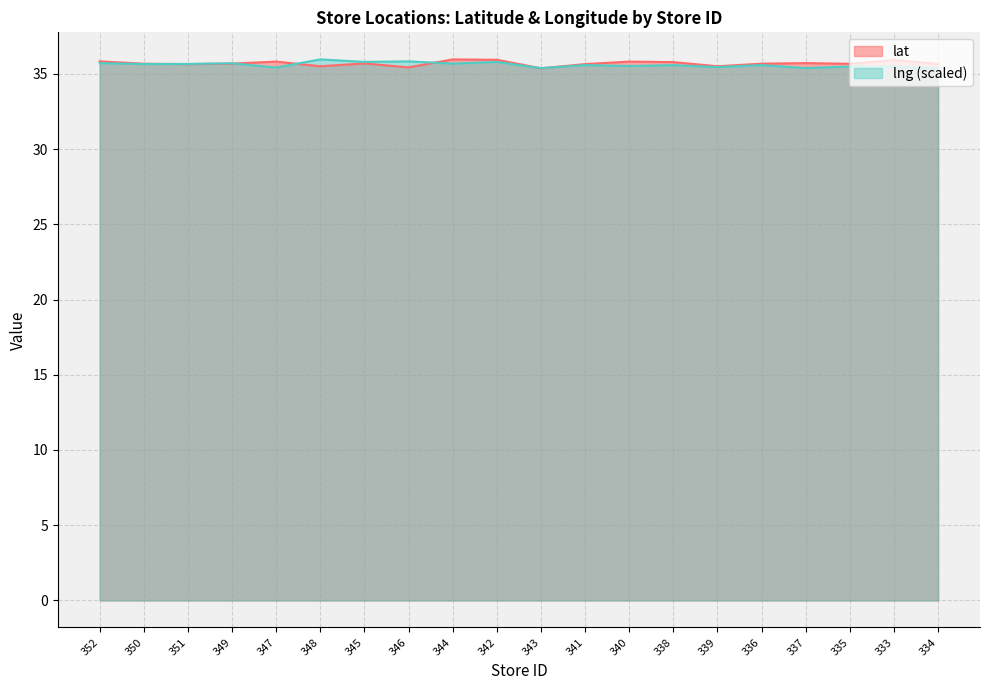

Reading right to left, extract all data points from this chart.

lat: 35.7	35.9	35.7	35.7	35.7	35.5	35.8	35.8	35.7	35.4	35.9	36.0	35.4	35.7	35.5	35.8	35.7	35.7	35.7	35.8
lng: 35.4	35.5	35.5	35.4	35.6	35.5	35.6	35.5	35.6	35.4	35.8	35.7	35.8	35.8	36.0	35.4	35.7	35.7	35.7	35.7